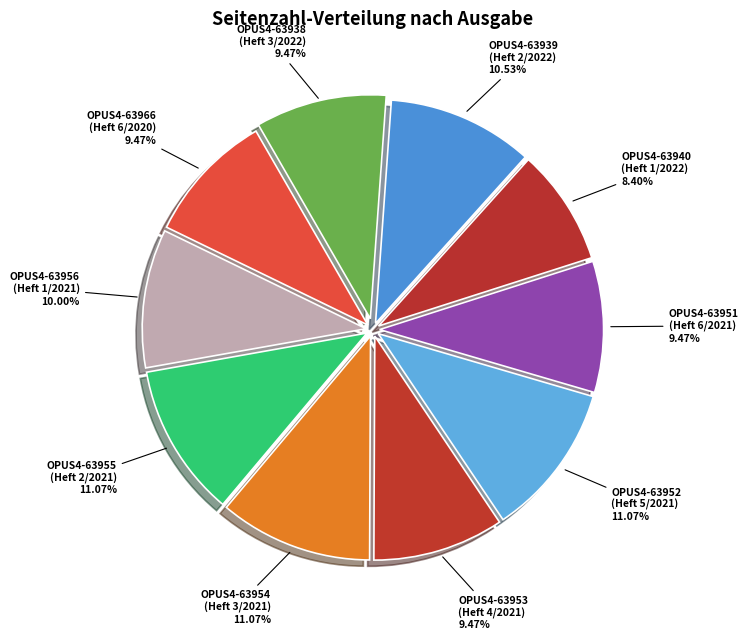

How many segments does this pie chart have?

10